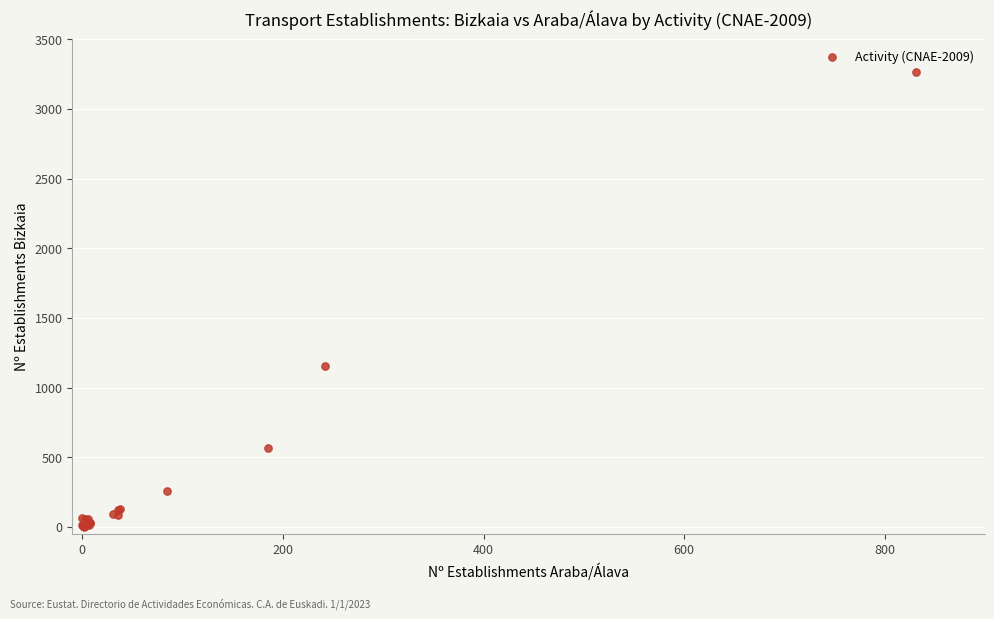

What Y value in the scatter plot is closest to 1633?

1154